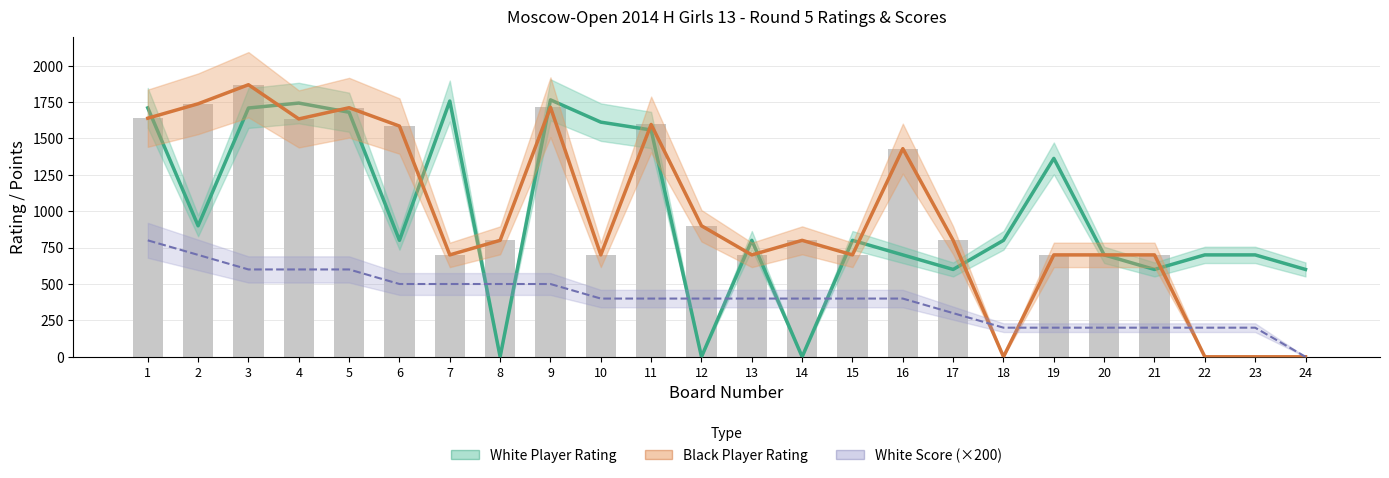

True or false: Black Player Rating has a value of 2647 at 4.

False